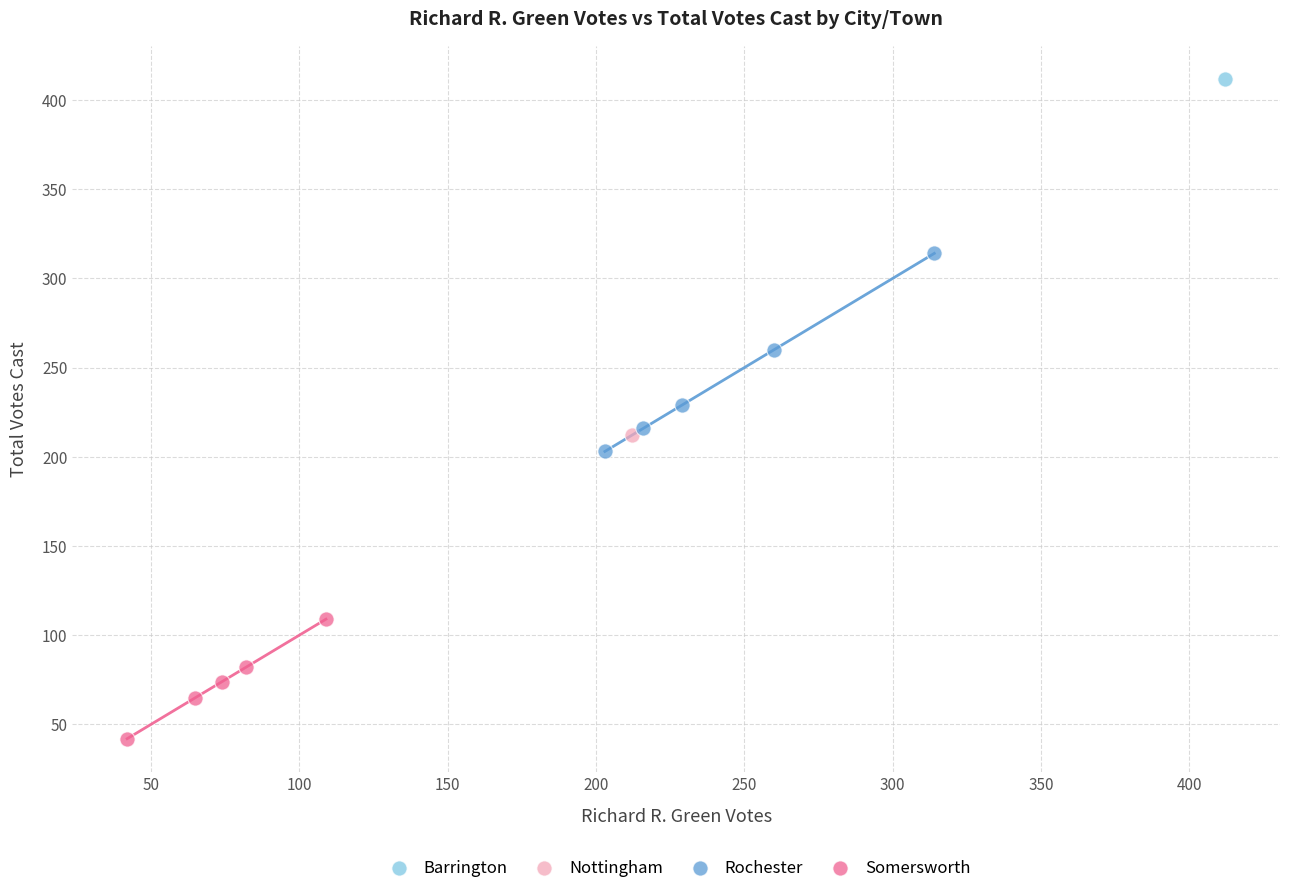

What are all the series names shown in the legend?

Barrington, Nottingham, Rochester, Somersworth